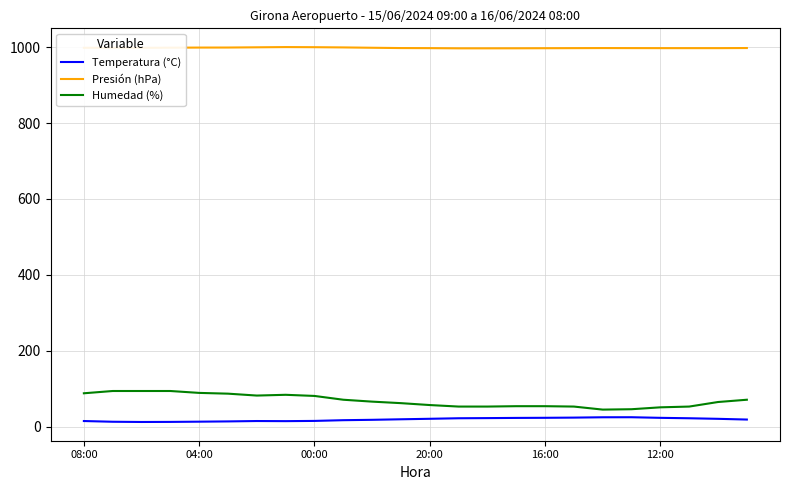

Does the chart have visible grid lines?

Yes